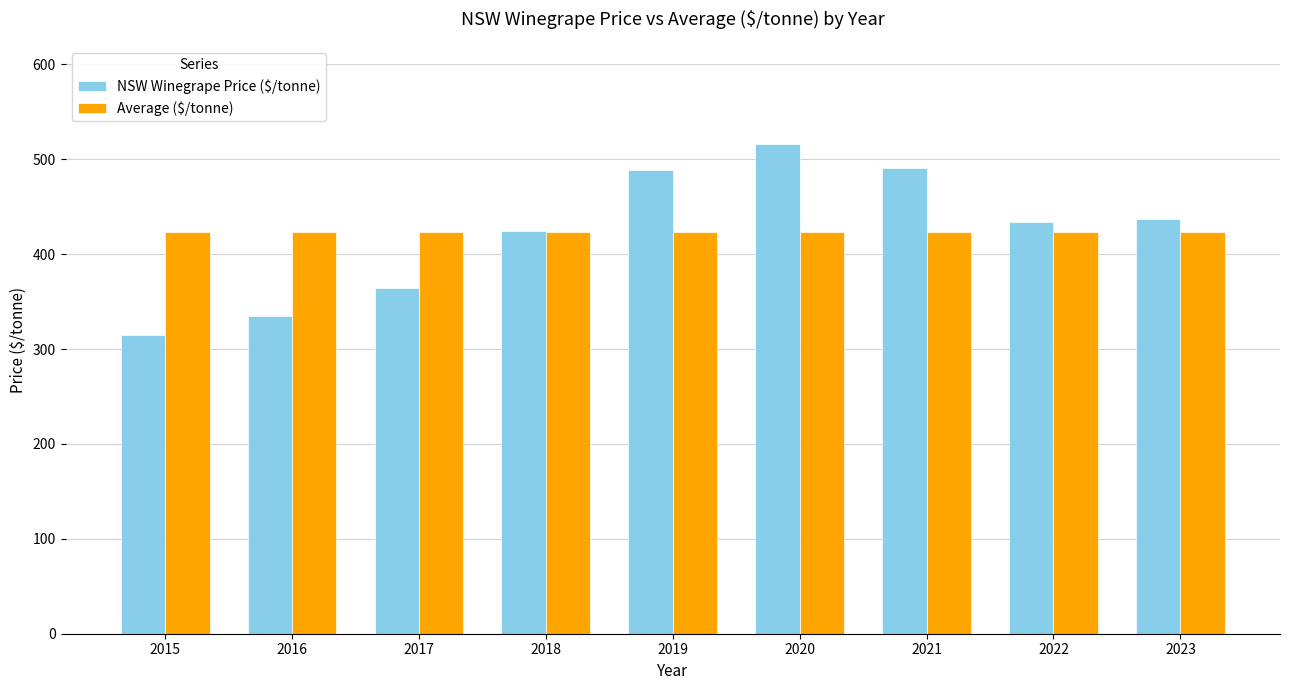

At which category is the sum across all series the highest?

2020